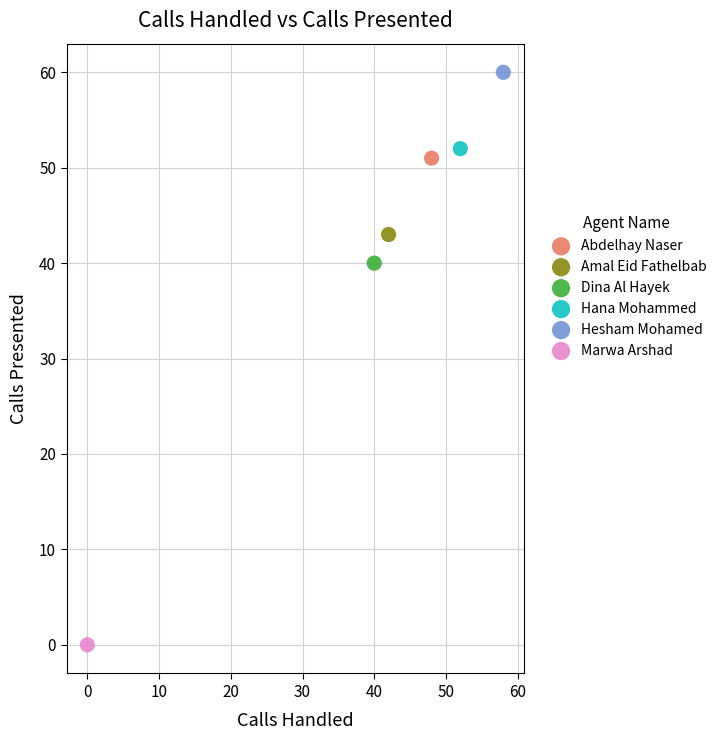

What are all the series names shown in the legend?

Abdelhay Naser, Amal Eid Fathelbab, Dina Al Hayek, Hana Mohammed, Hesham Mohamed, Marwa Arshad